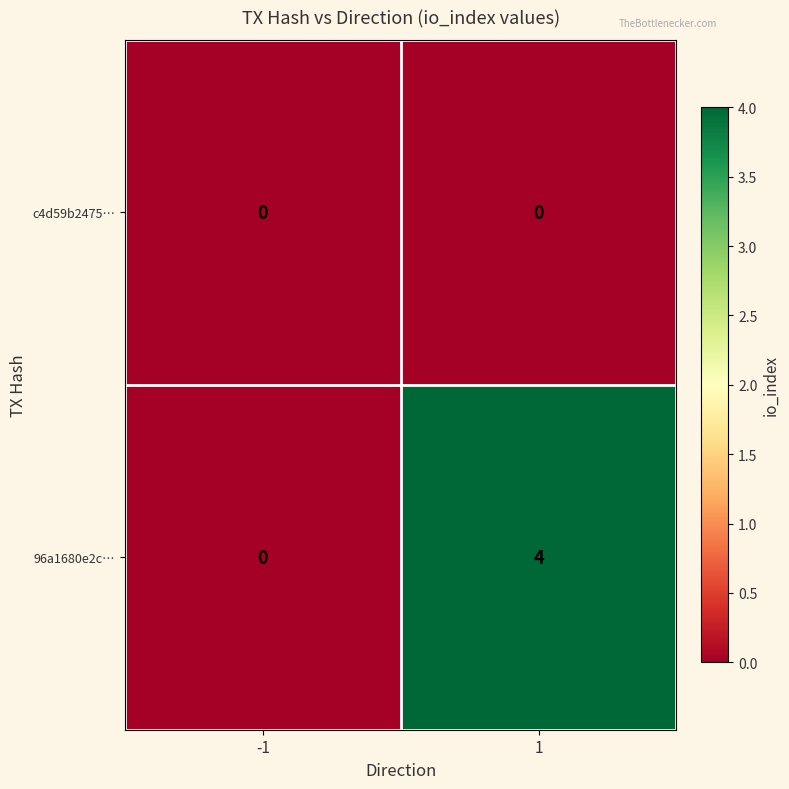

What is the difference between the highest and lowest values at 1?

4